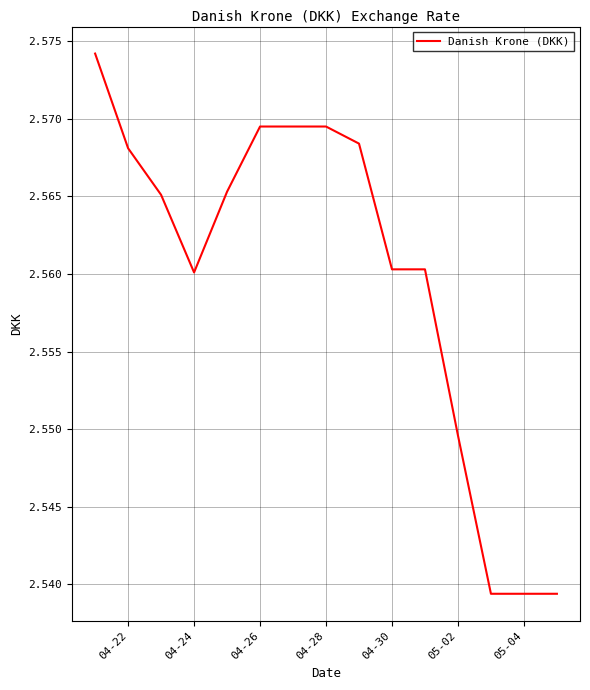

Does the chart have visible grid lines?

Yes